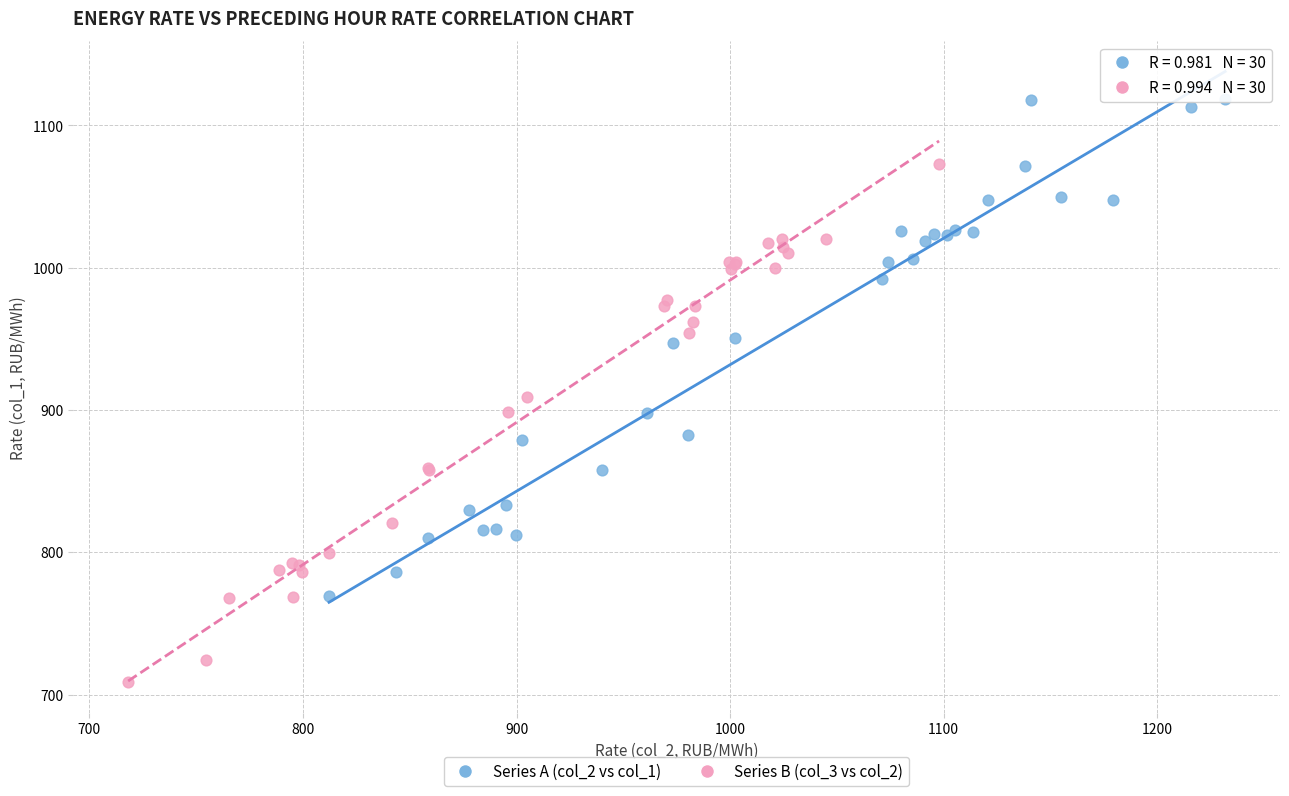

Which series reaches the minimum Y coordinate?

Series B (col_3 vs col_2)